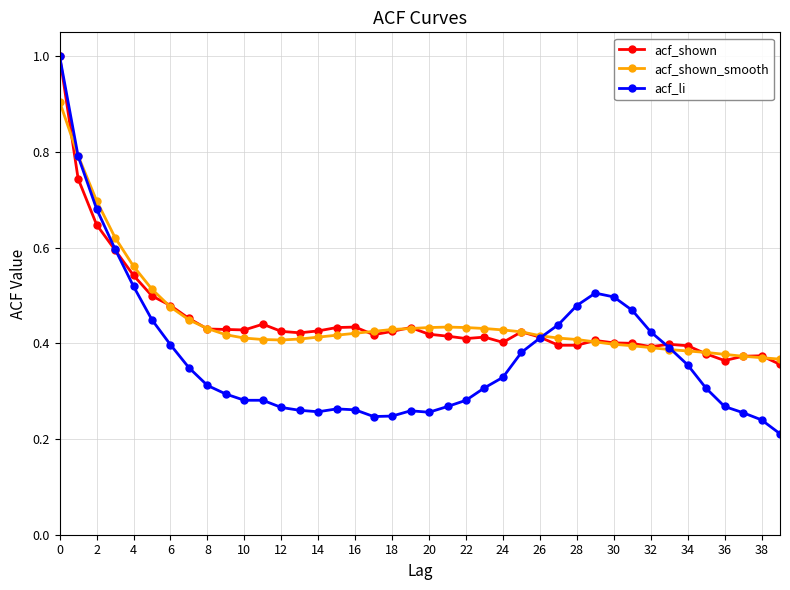

At how many categories does at least one series exceed 0?

40